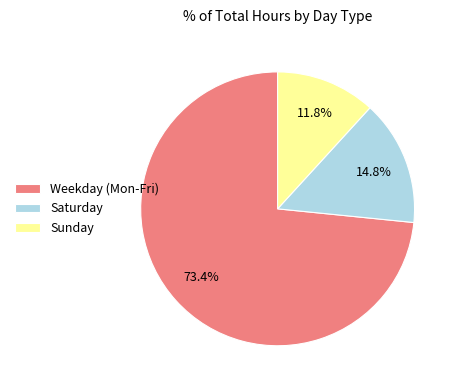

Combined, what portion of the pie is Sunday and Weekday (Mon-Fri)?

85.2%